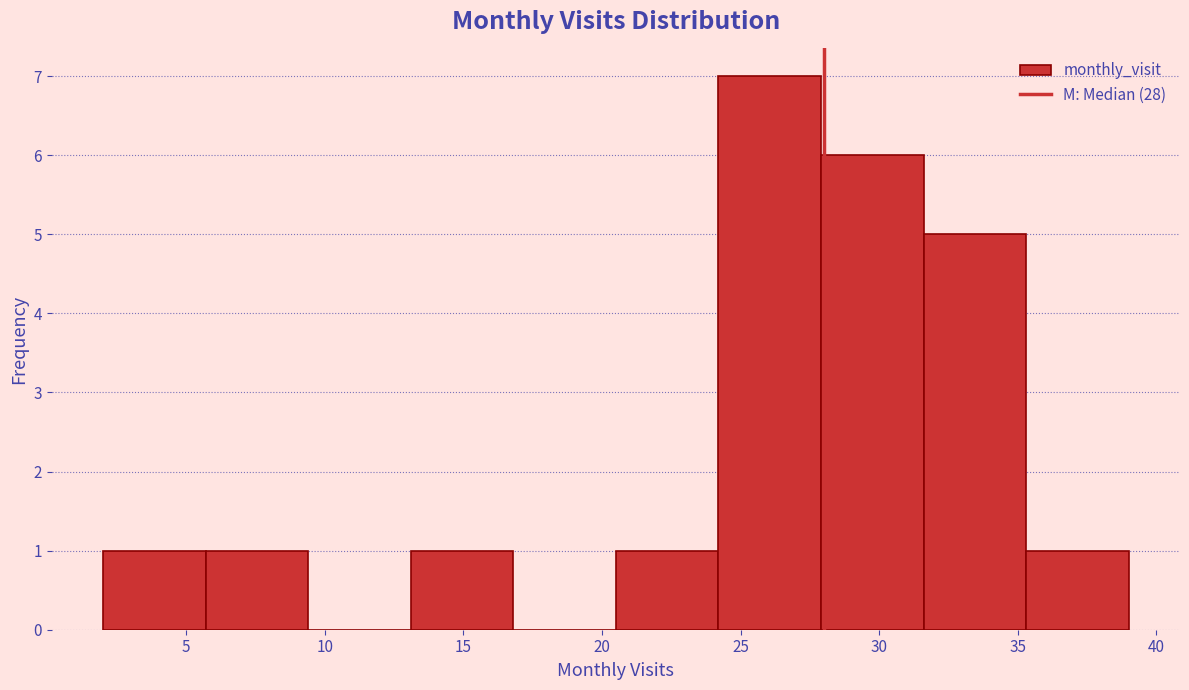

Reading left to right, transcribe this chart: for each bar, give the range it covers on the x-axis and its height. Neither the bar edges nor the heights are printed on the chart, so give them approximately, as read against the axes.

2.0 to 5.7: 1
5.7 to 9.4: 1
9.4 to 13.1: 0
13.1 to 16.8: 1
16.8 to 20.5: 0
20.5 to 24.2: 1
24.2 to 27.9: 7
27.9 to 31.6: 6
31.6 to 35.3: 5
35.3 to 39.0: 1